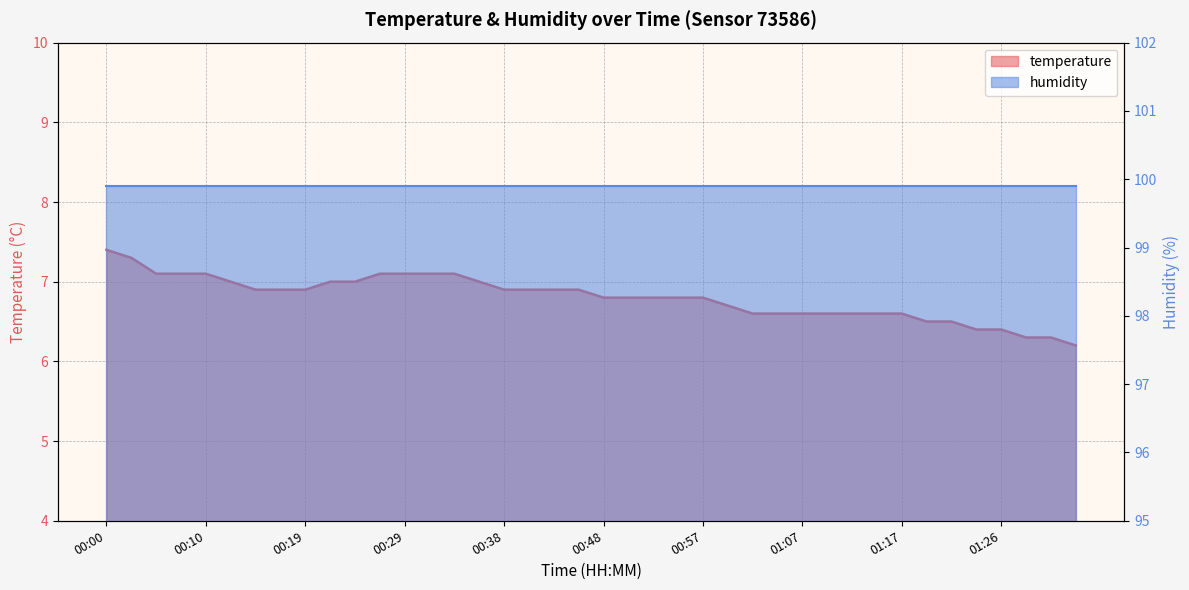

The value at 00:05 is 7.1. True or false?

True